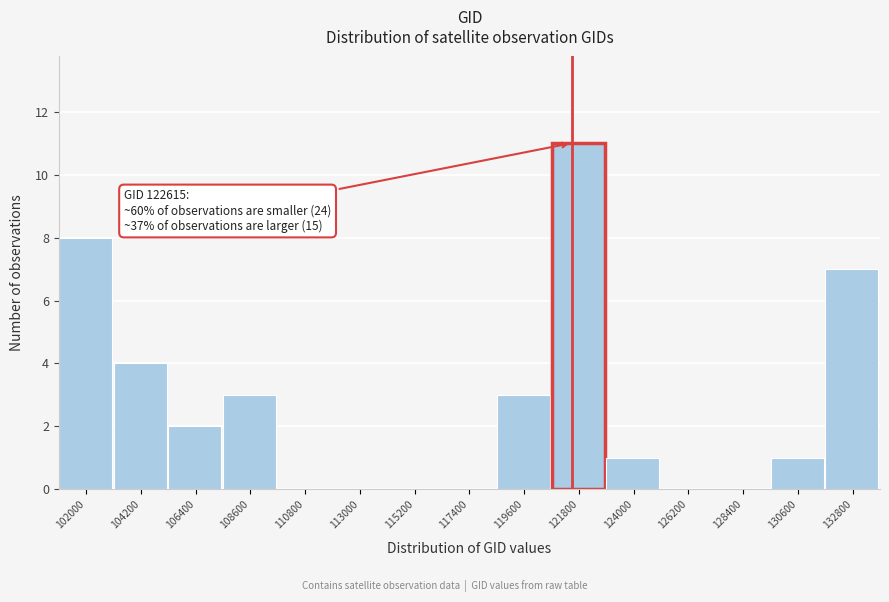

Reading right to left, what are all the values shown in this chart?

132800=7	130600=1	128400=0	126200=0	124000=1	121800=11	119600=3	117400=0	115200=0	113000=0	110800=0	108600=3	106400=2	104200=4	102000=8